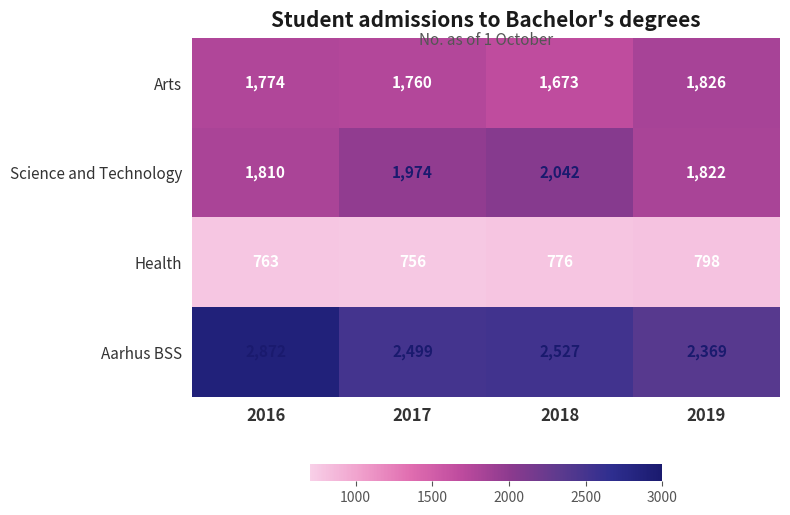

The value of Arts at 2017 is 549. True or false?

False